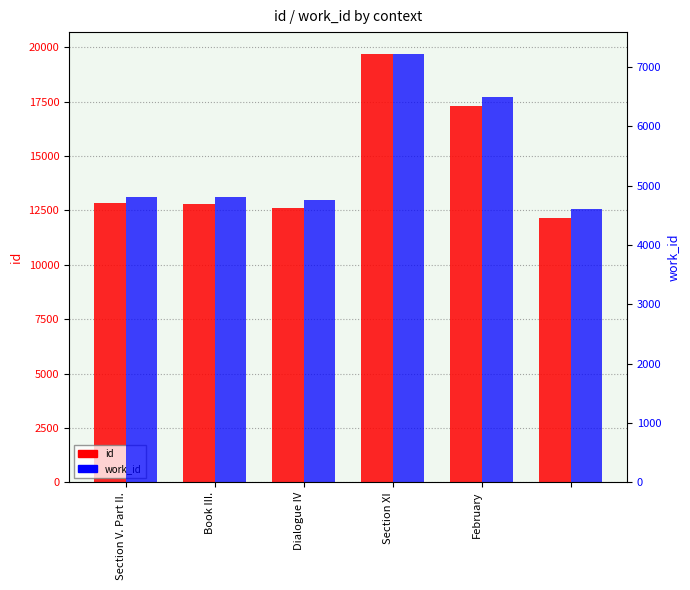

What position from the right is Book III.?

5